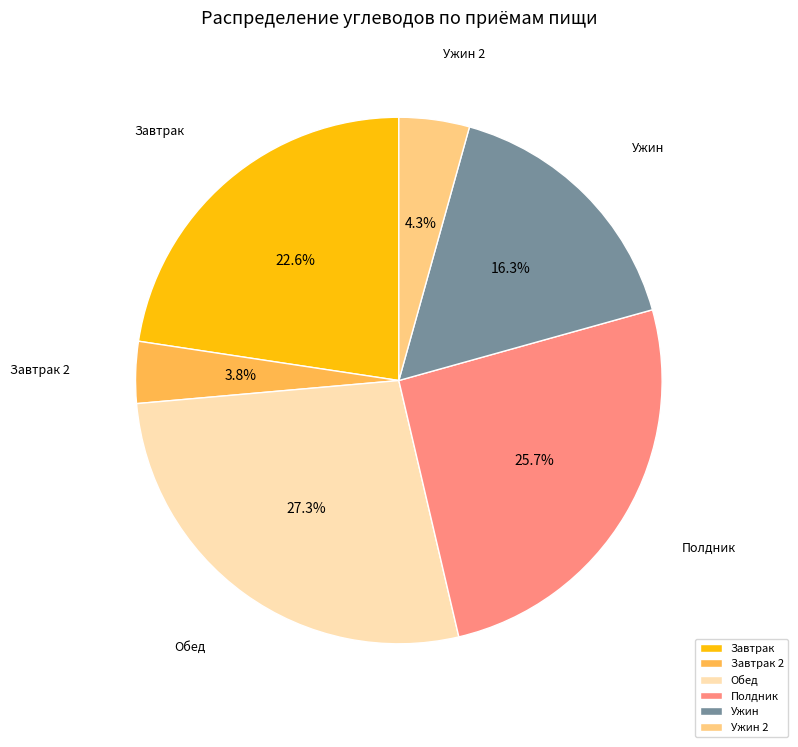

Which has a higher value, Полдник or Завтрак 2?

Полдник